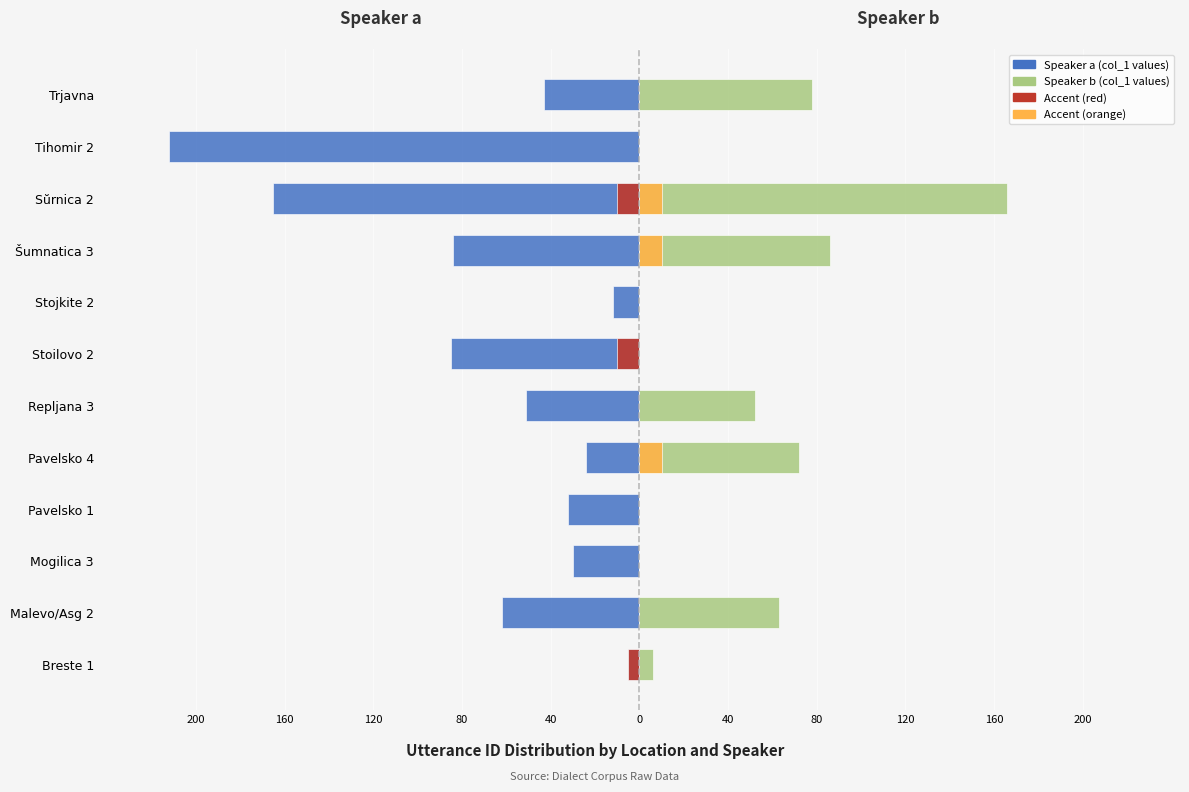

What is the difference between the maximum and second lowest values in the Speaker b series?

166